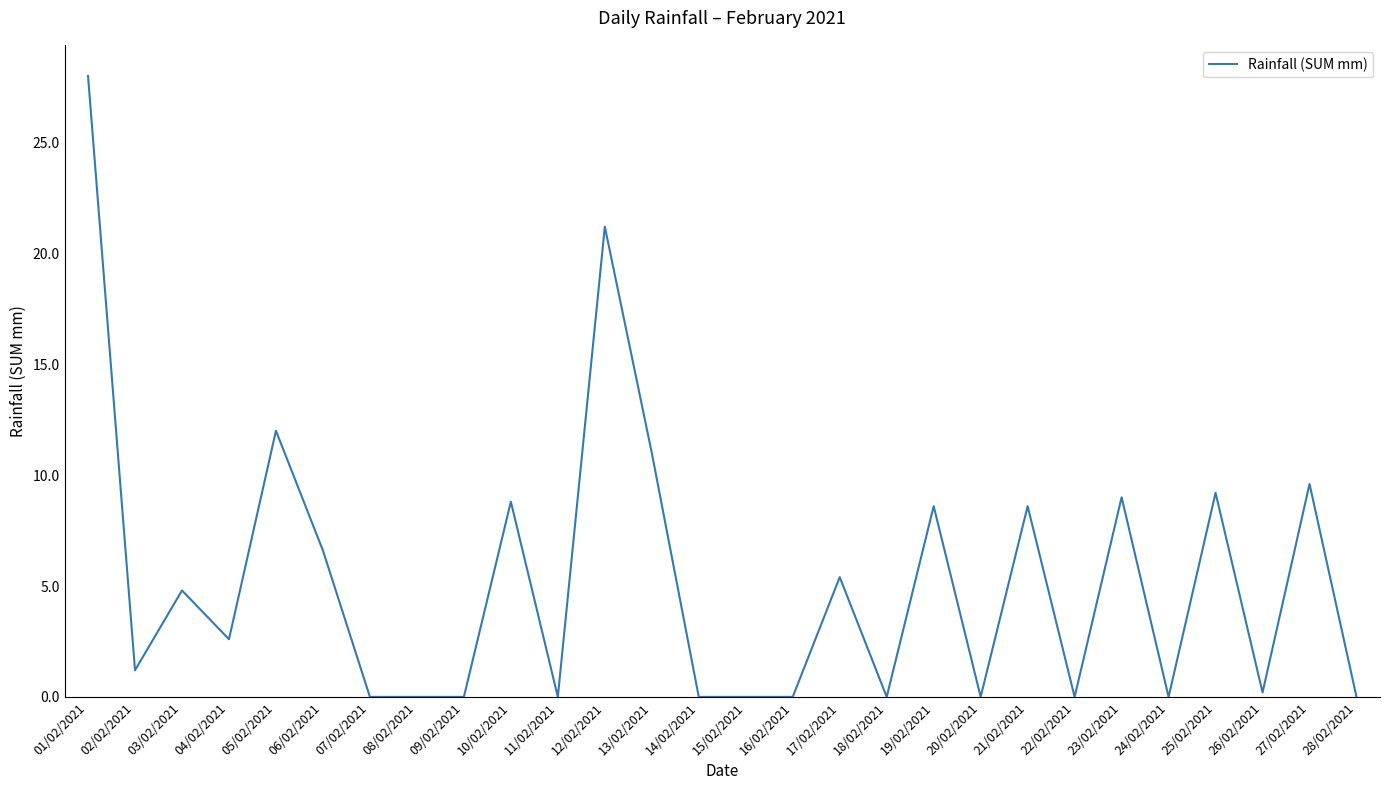

True or false: the data has more than 2 interior local peaks.

True